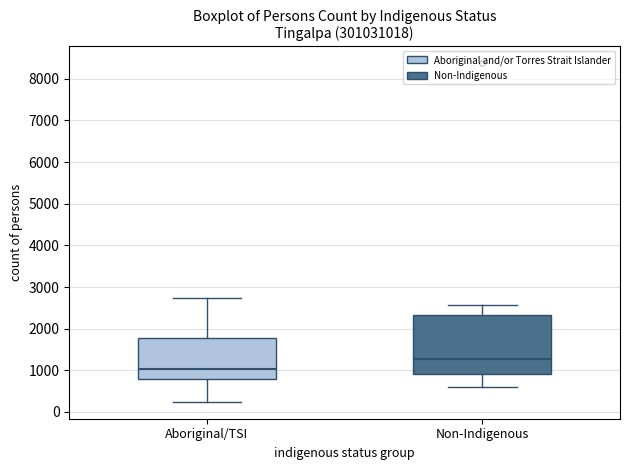

Reading left to right, transcribe this box plot: for each box, give where its median line is, the range the box spans, and where its two whiskers end, as read against the y-axis. The values are not printed on the chart, so give them approximately, as read against the axis.

Aboriginal/TSI: median 1000, box 800 to 1800, whiskers 200 to 2700
Non-Indigenous: median 1300, box 900 to 2300, whiskers 600 to 2600